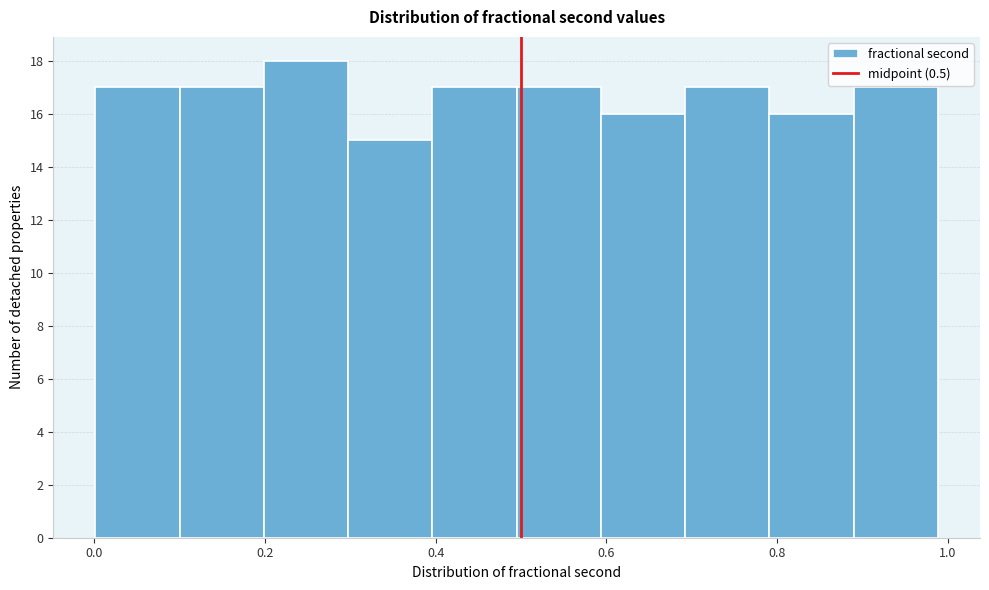

Over which range of the x-axis is the bar tallest?

0.20 to 0.30